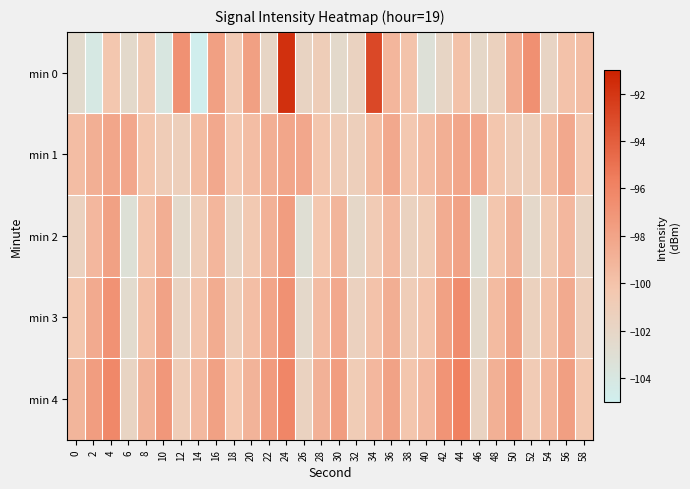

What is the spread (max minus min) of values at 12?

5.6